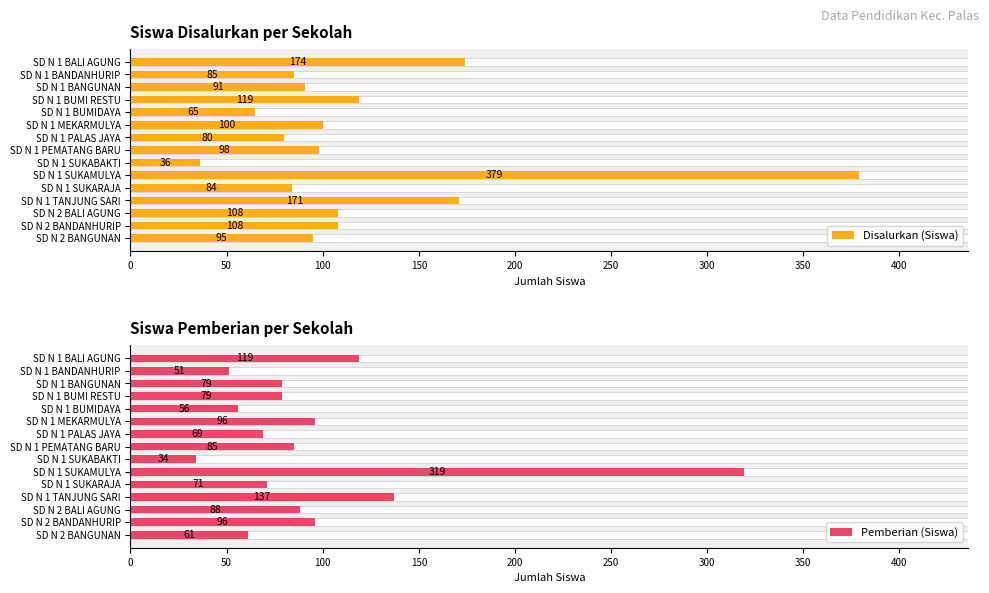

Which series has the widest spread of values?

Disalurkan (Siswa)